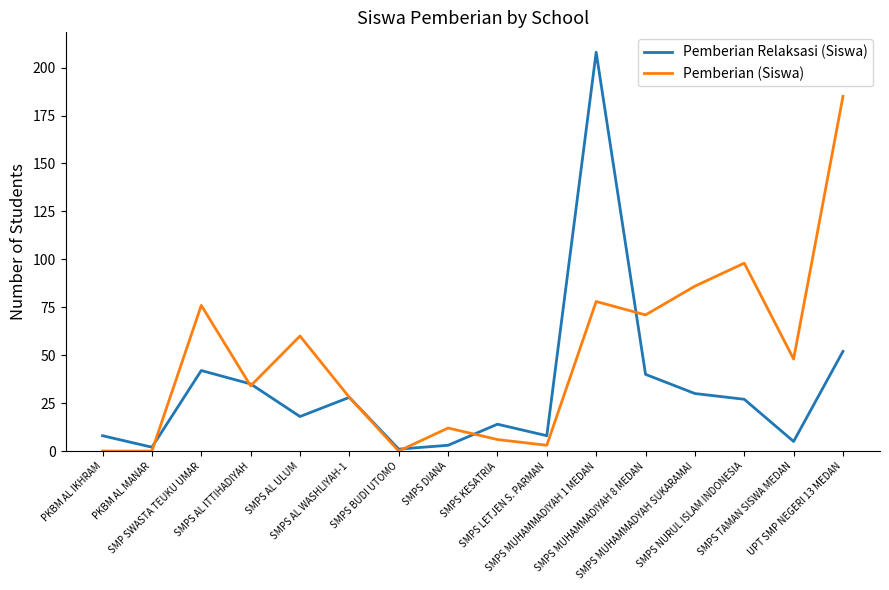

Rank the series by their average value, from highest to lowest.

Pemberian (Siswa), Pemberian Relaksasi (Siswa)